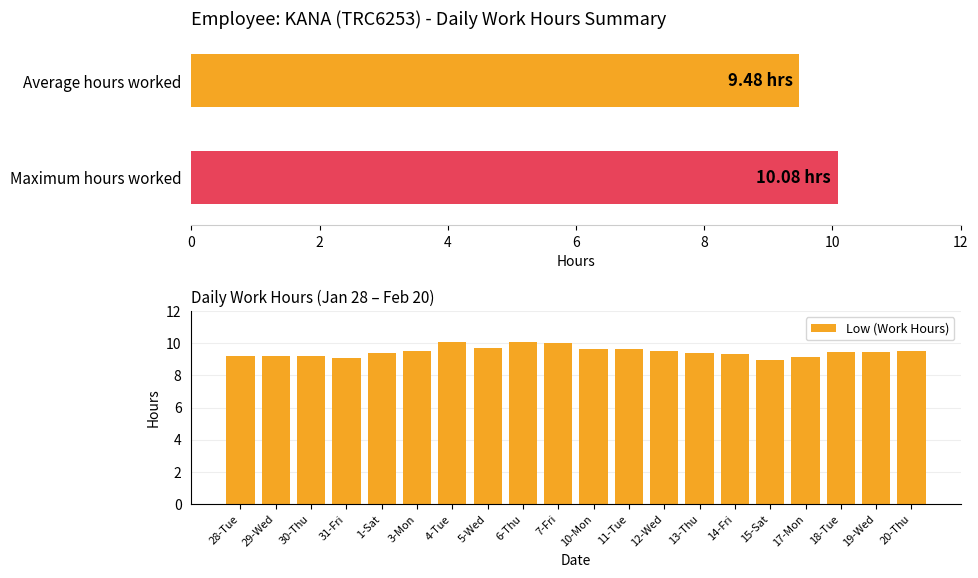

What is the sum of all values?

189.5